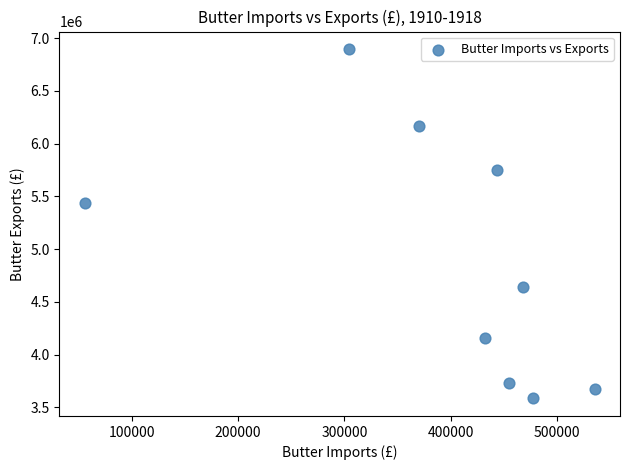

What Y value in the scatter plot is closest to 5240809?

5436739